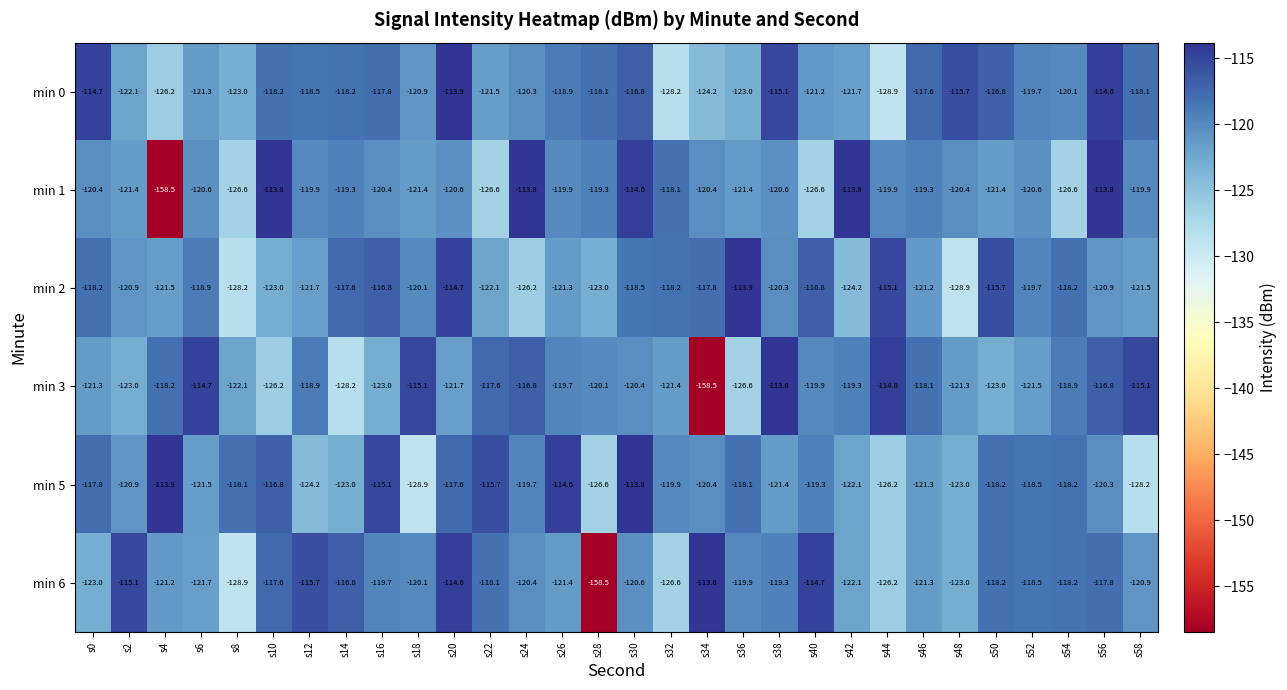

At which label is min 6 closest to -136?

s8